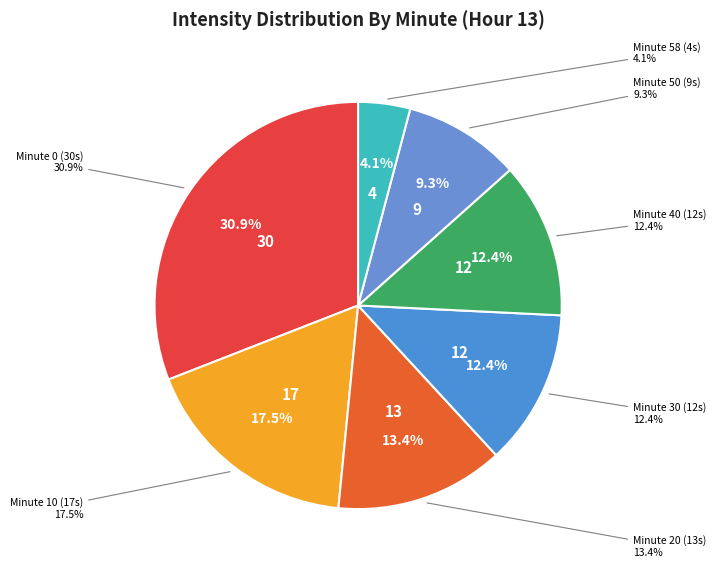

Approximately how many times larger is the value at 30 compared to 20?

0.9